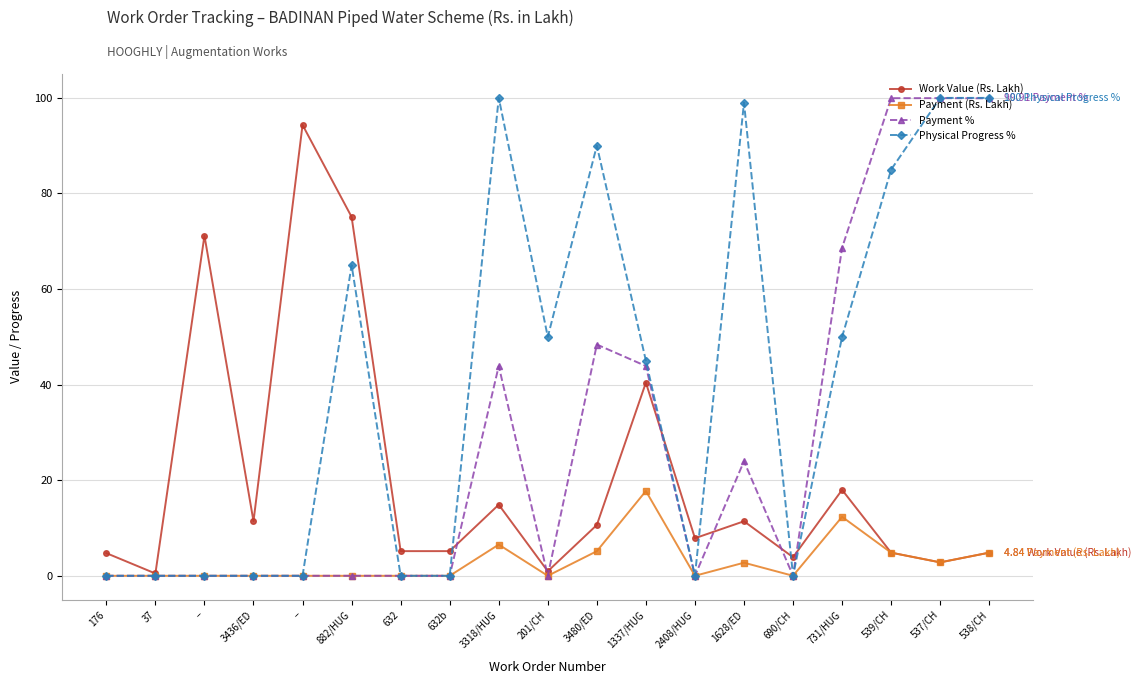

What are all the series names shown in the legend?

Work Value (Rs. Lakh), Payment (Rs. Lakh), Payment %, Physical Progress %